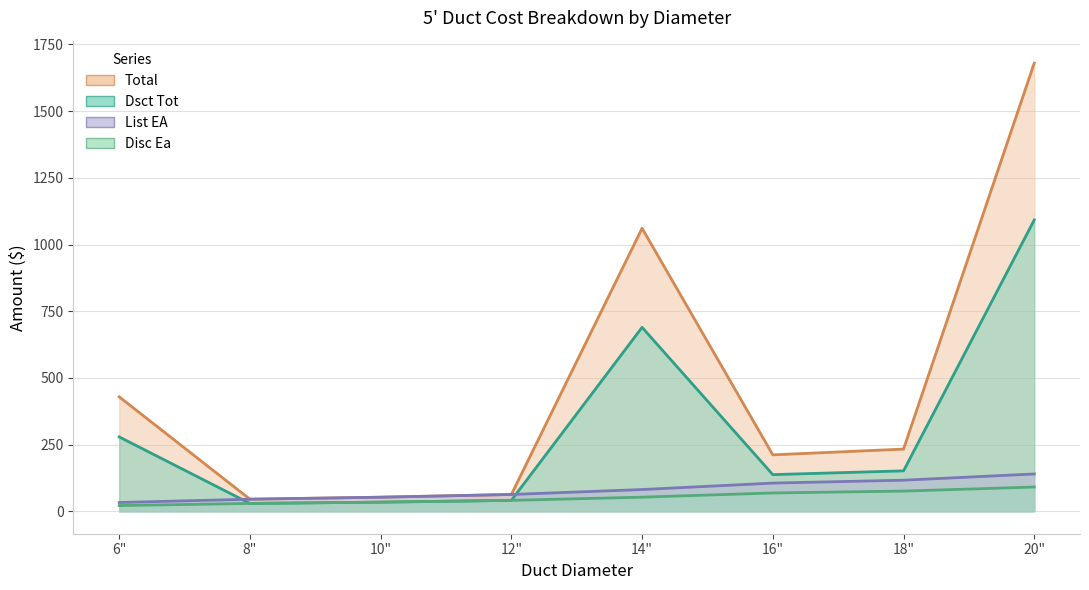

Reading left to right, what are all the values shown in this chart?

Dsct Tot: 6"=278.9	8"=29.5	10"=34.4	12"=41.0	14"=689.5	16"=137.5	18"=151.6	20"=1092.0
Total: 6"=429.0	8"=45.4	10"=52.9	12"=63.1	14"=1060.8	16"=211.6	18"=233.2	20"=1680.0
List EA: 6"=33.0	8"=45.4	10"=52.9	12"=63.1	14"=81.6	16"=105.8	18"=116.6	20"=140.0
Disc Ea: 6"=21.4	8"=29.5	10"=34.4	12"=41.0	14"=53.0	16"=68.8	18"=75.8	20"=91.0